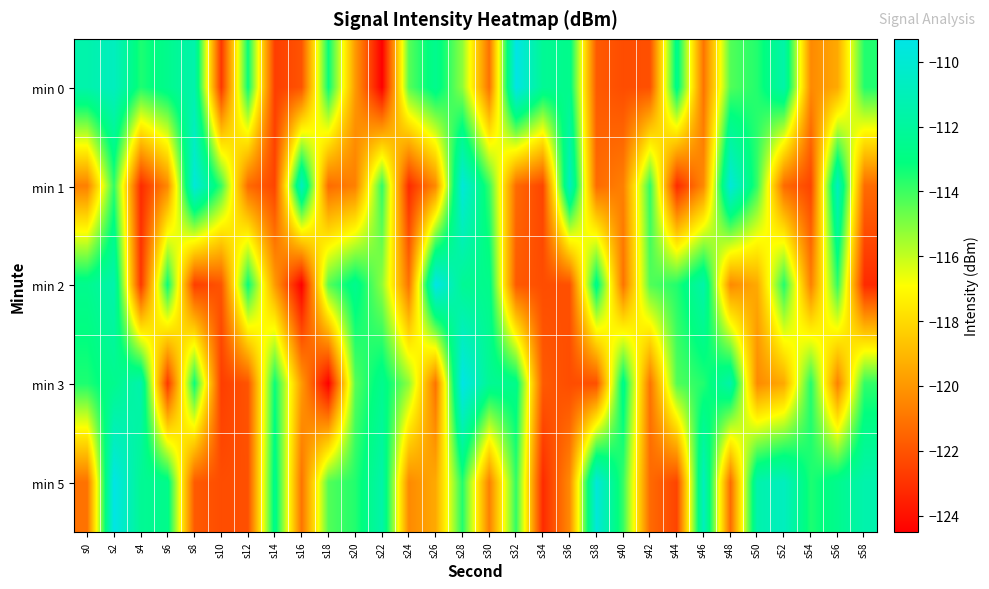

Reading right to left, transcribe all the data shown in this chart.

min 0: s58=-113.6	s56=-119.4	s54=-120.4	s52=-111.6	s50=-113.6	s48=-114.3	s46=-121.1	s44=-112.6	s42=-122.1	s40=-122.2	s38=-121.8	s36=-112.7	s34=-112.3	s32=-109.3	s30=-121.1	s28=-115.2	s26=-112.6	s24=-114.4	s22=-124.5	s20=-119.9	s18=-113.2	s16=-122.0	s14=-122.6	s12=-113.2	s10=-122.9	s8=-111.4	s6=-112.6	s4=-113.5	s2=-110.7	s0=-111.5
min 1: s58=-121.3	s56=-110.8	s54=-122.4	s52=-121.3	s50=-113.9	s48=-109.8	s46=-120.4	s44=-123.2	s42=-113.8	s40=-120.7	s38=-121.3	s36=-110.8	s34=-122.4	s32=-121.3	s30=-113.9	s28=-109.8	s26=-120.4	s24=-123.2	s22=-113.8	s20=-120.7	s18=-121.3	s16=-110.8	s14=-122.4	s12=-121.3	s10=-113.9	s8=-109.8	s6=-120.4	s4=-123.2	s2=-113.8	s0=-120.7
min 2: s58=-123.2	s56=-113.8	s54=-120.7	s52=-113.6	s50=-119.4	s48=-120.4	s46=-111.6	s44=-113.6	s42=-114.3	s40=-121.1	s38=-112.6	s36=-122.1	s34=-122.2	s32=-121.8	s30=-112.7	s28=-112.3	s26=-109.3	s24=-121.1	s22=-115.2	s20=-112.6	s18=-114.4	s16=-124.5	s14=-119.9	s12=-113.2	s10=-122.0	s8=-122.6	s6=-113.2	s4=-122.9	s2=-111.4	s0=-112.6
min 3: s58=-113.8	s56=-120.7	s54=-113.6	s52=-119.4	s50=-120.4	s48=-111.6	s46=-113.6	s44=-114.3	s42=-121.1	s40=-112.6	s38=-122.1	s36=-122.2	s34=-121.8	s32=-112.7	s30=-112.3	s28=-109.3	s26=-121.1	s24=-115.2	s22=-112.6	s20=-114.4	s18=-124.5	s16=-119.9	s14=-113.2	s12=-122.0	s10=-122.6	s8=-113.2	s6=-122.9	s4=-111.4	s2=-112.6	s0=-113.5
min 5: s58=-111.4	s56=-112.6	s54=-113.5	s52=-110.7	s50=-111.5	s48=-121.3	s46=-110.8	s44=-122.4	s42=-121.3	s40=-113.9	s38=-109.8	s36=-120.4	s34=-123.2	s32=-113.8	s30=-120.7	s28=-113.6	s26=-119.4	s24=-120.4	s22=-111.6	s20=-113.6	s18=-114.3	s16=-121.1	s14=-112.6	s12=-122.1	s10=-122.2	s8=-121.8	s6=-112.7	s4=-112.3	s2=-109.3	s0=-121.1